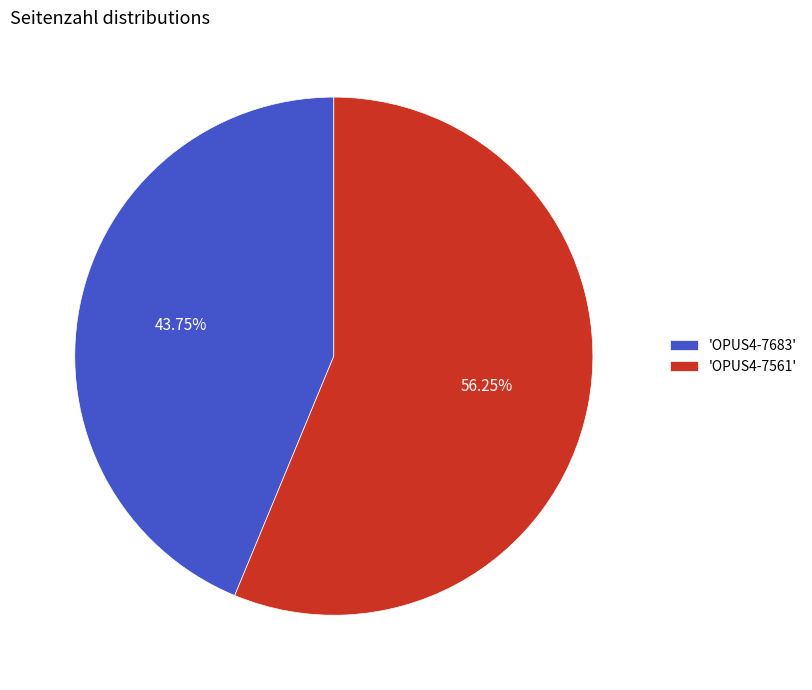

How many segments does this pie chart have?

2